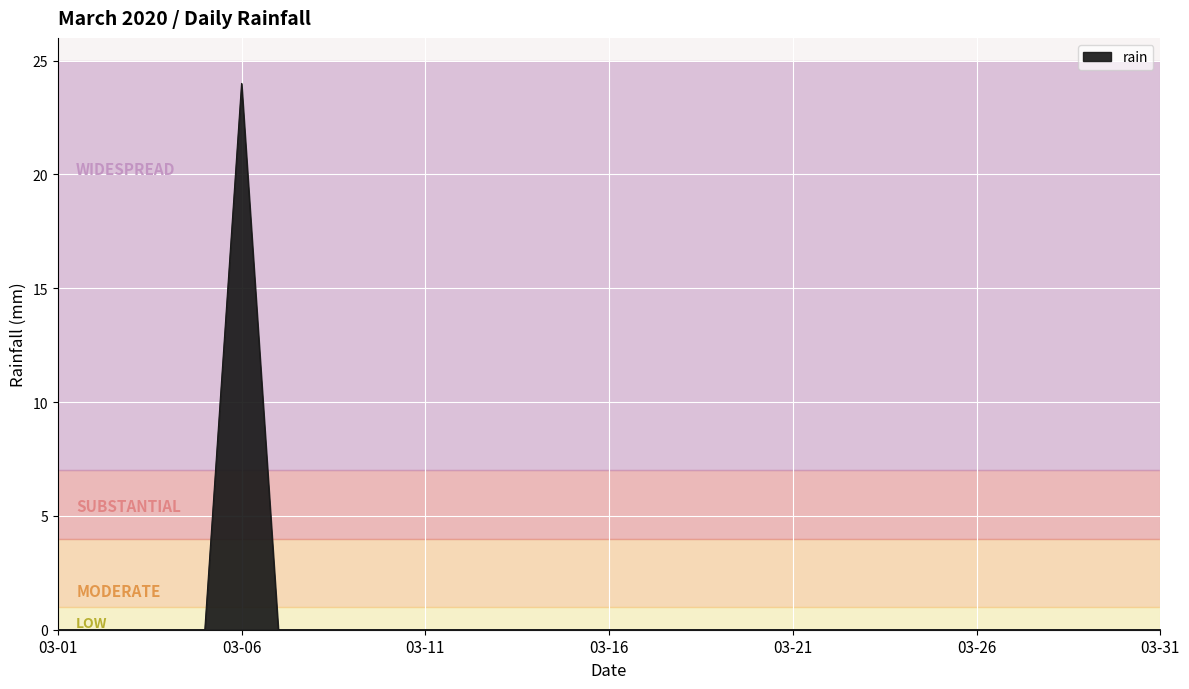

What is the difference between the maximum and second lowest values?

24